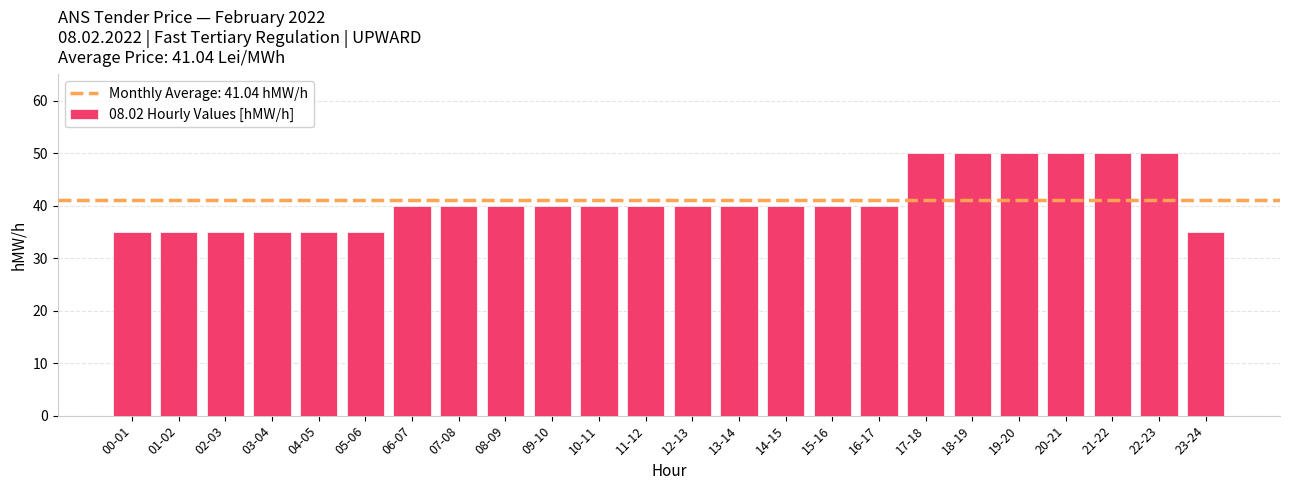

What is the difference between the maximum and minimum values?

15